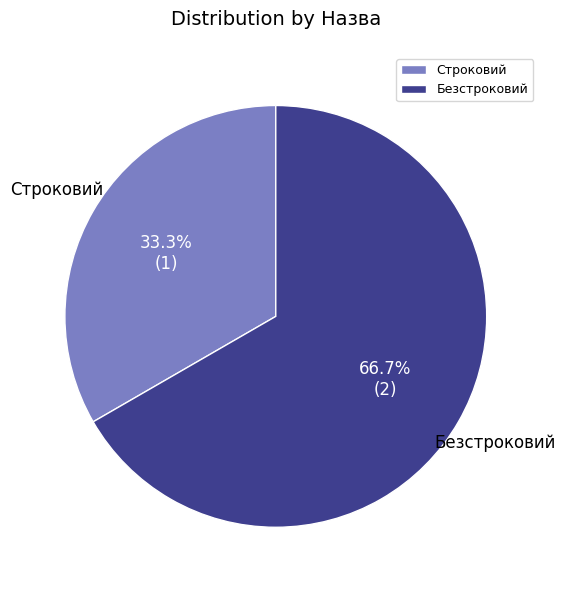

To the nearest percent, what is the difference between the largest and smallest slice percentages?

33%